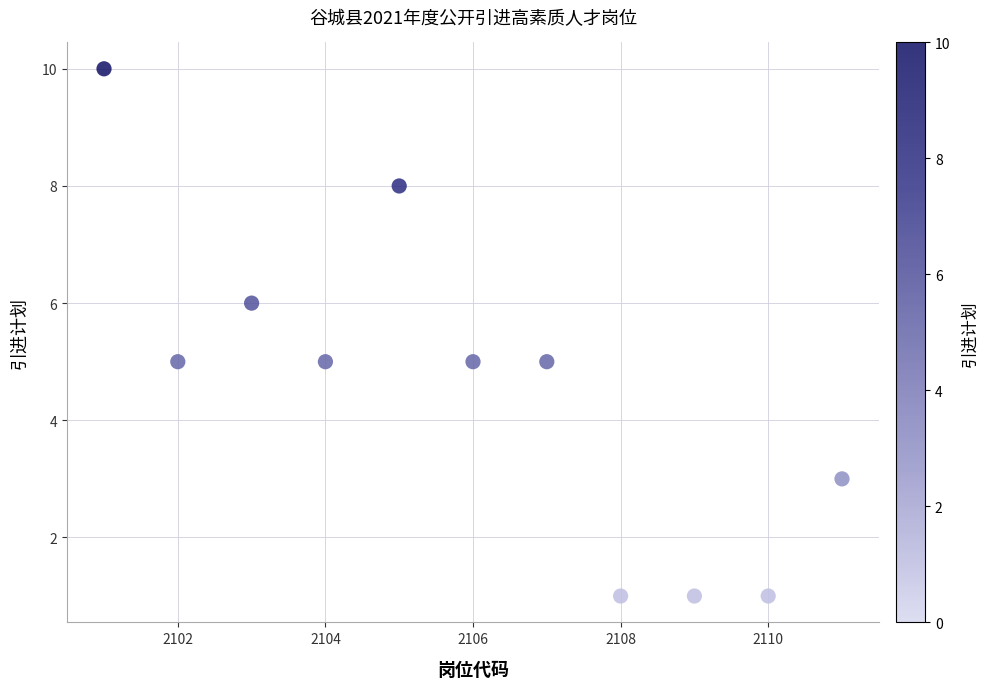

What is the average Y value?

5